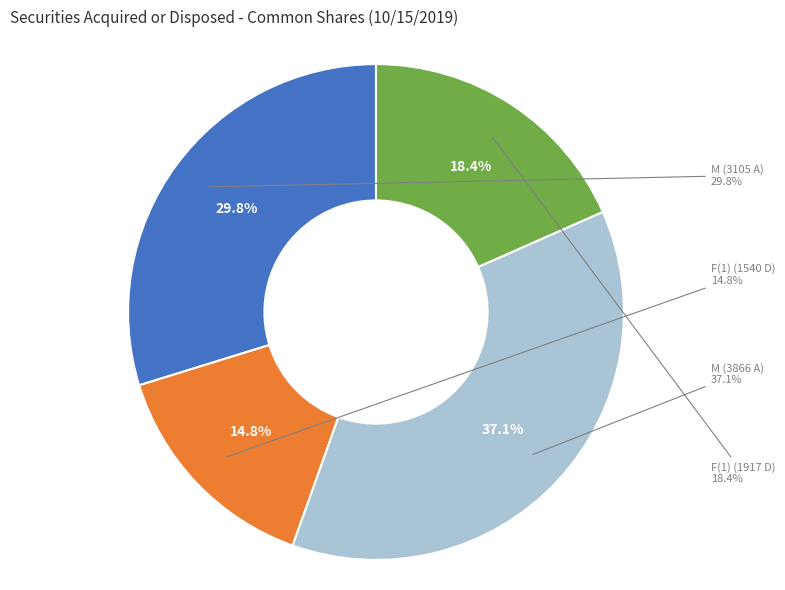

Does any single category account for the majority?

No